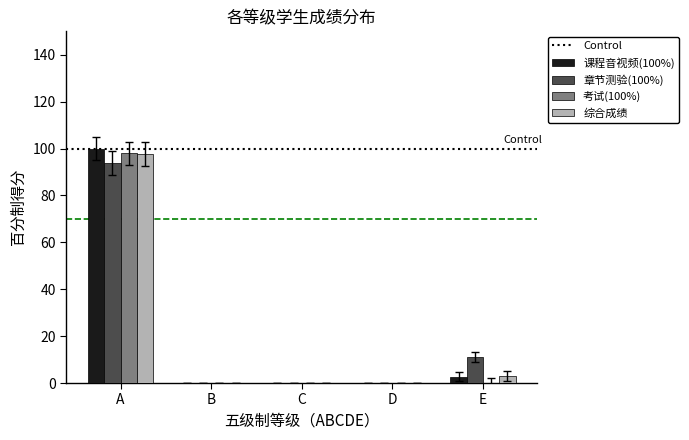

The 综合成绩 series shows 97.8 at A. True or false?

True